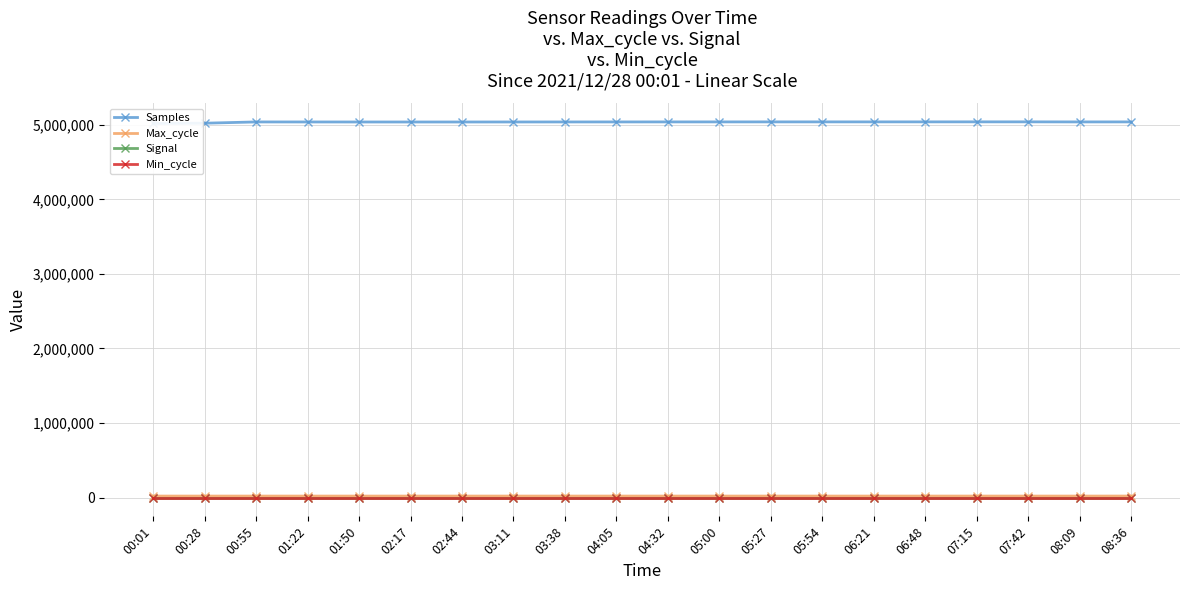

Which series has the largest total across all categories?

Samples